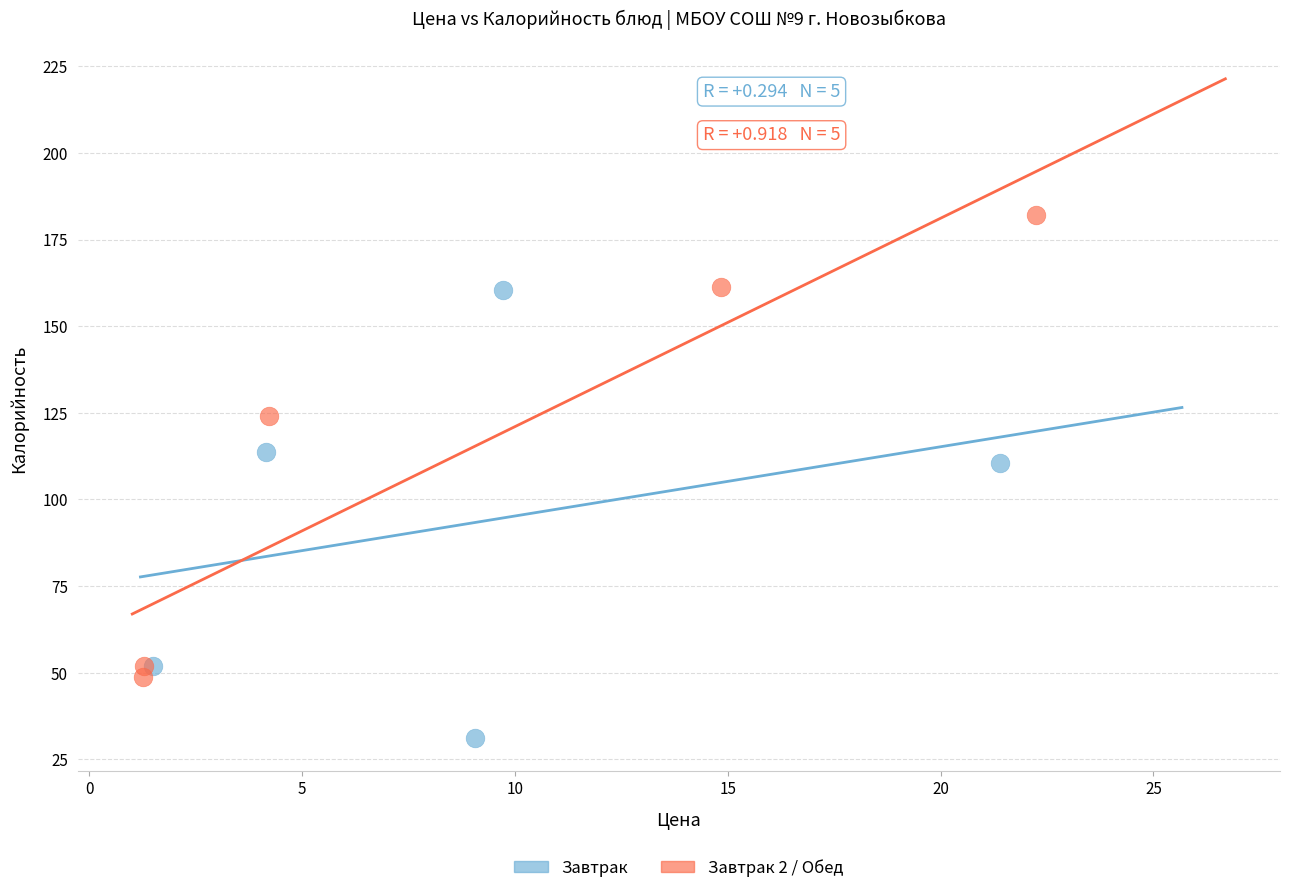

Which series reaches the minimum Y coordinate?

Завтрак